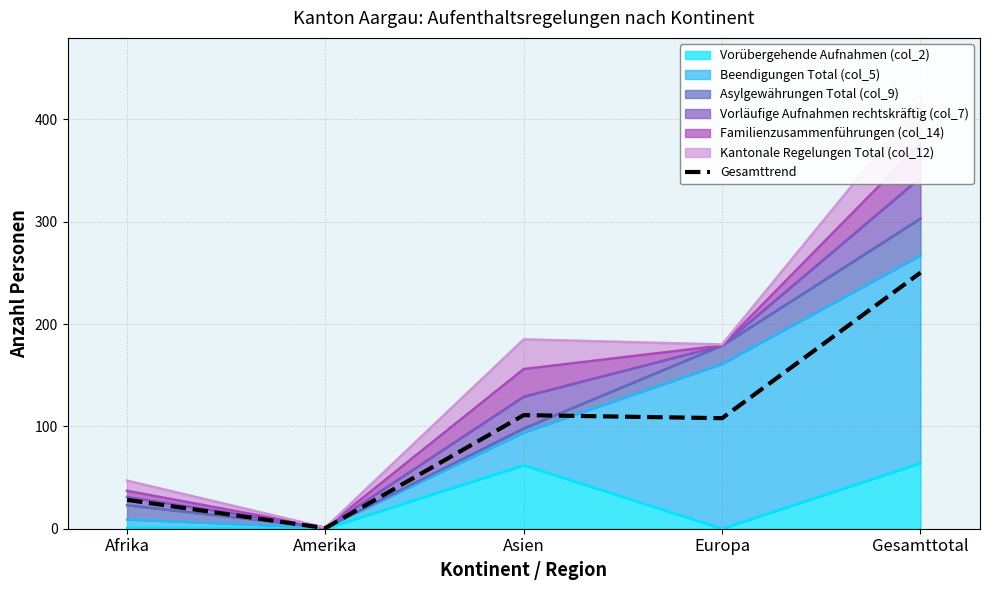

What is the greatest value displayed?

250.2